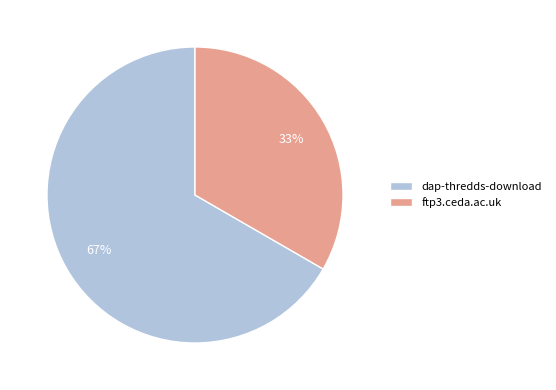

Is it true that ftp3.ceda.ac.uk is 48% of the pie?

False